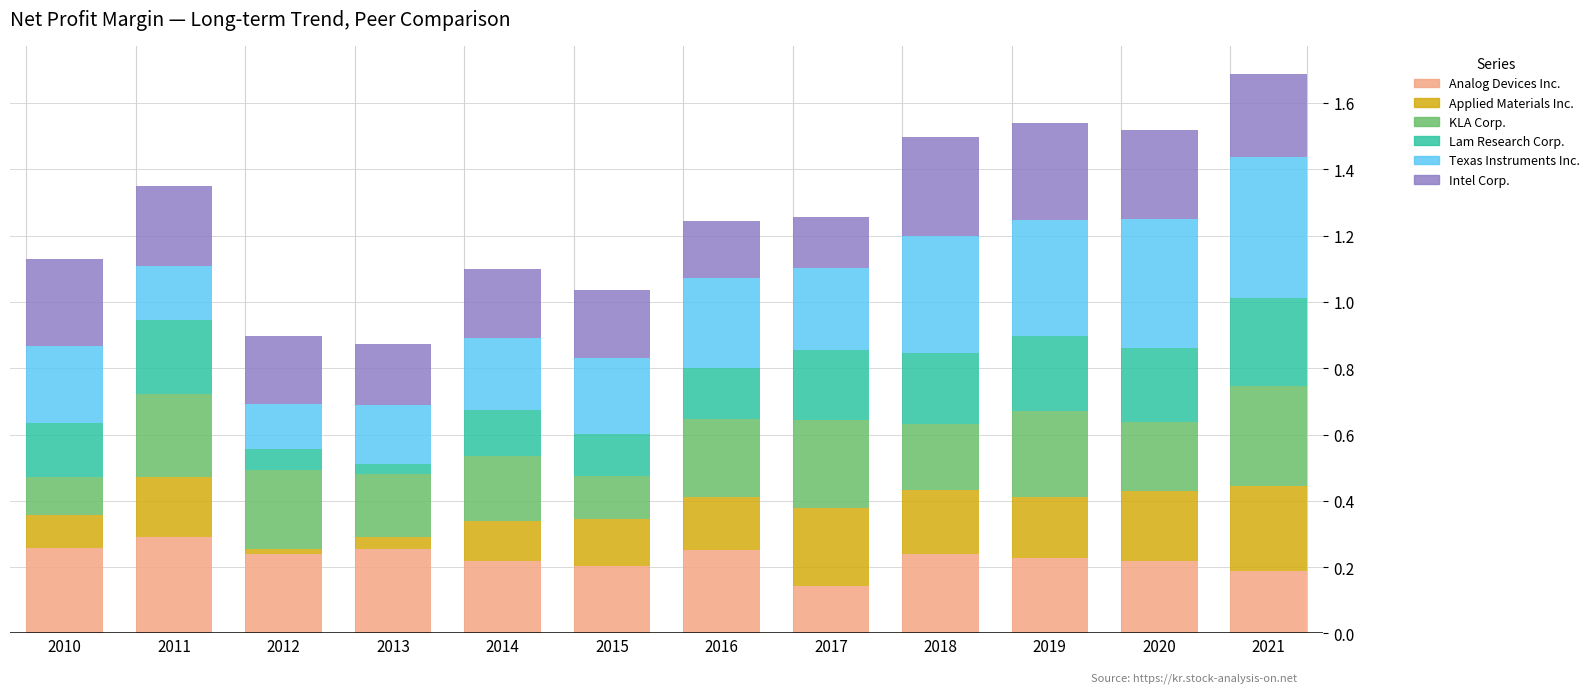

The value of Analog Devices Inc. at 2018 is 0.2. True or false?

True